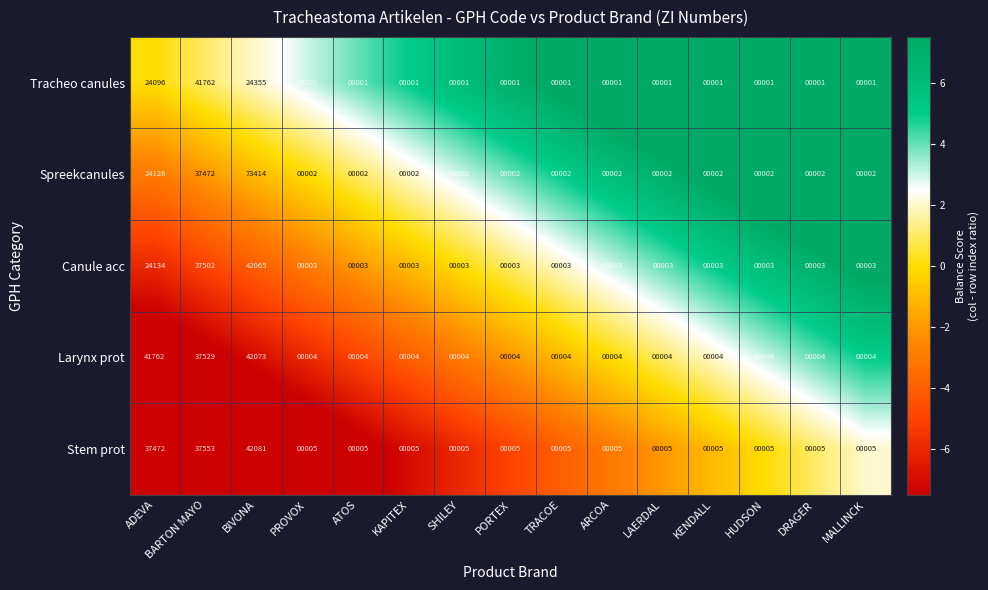

What is the difference between the highest and lowest values at SHILEY?

4